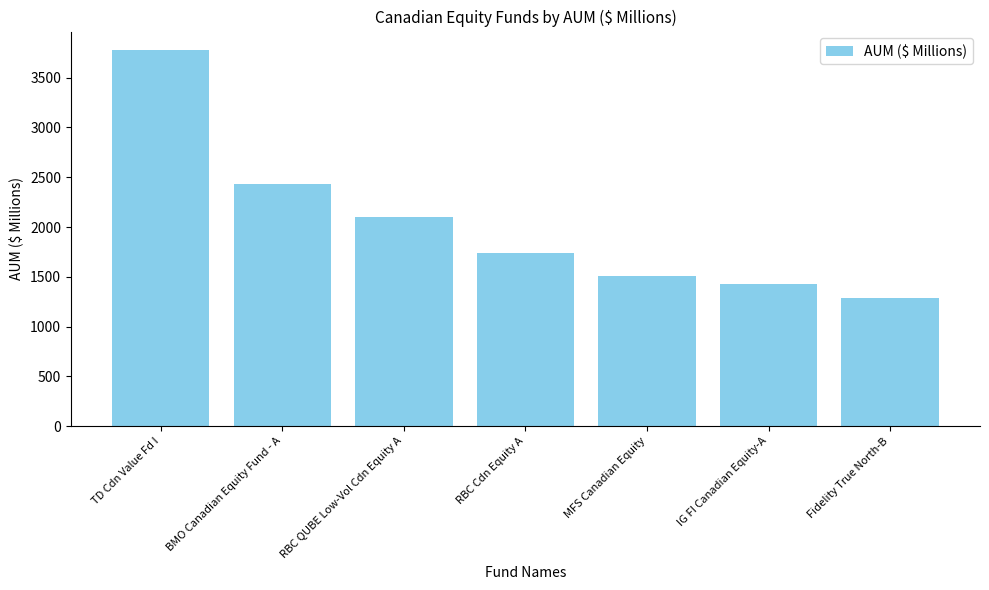

Read the value at IG FI Canadian Equity-A.

1427.5